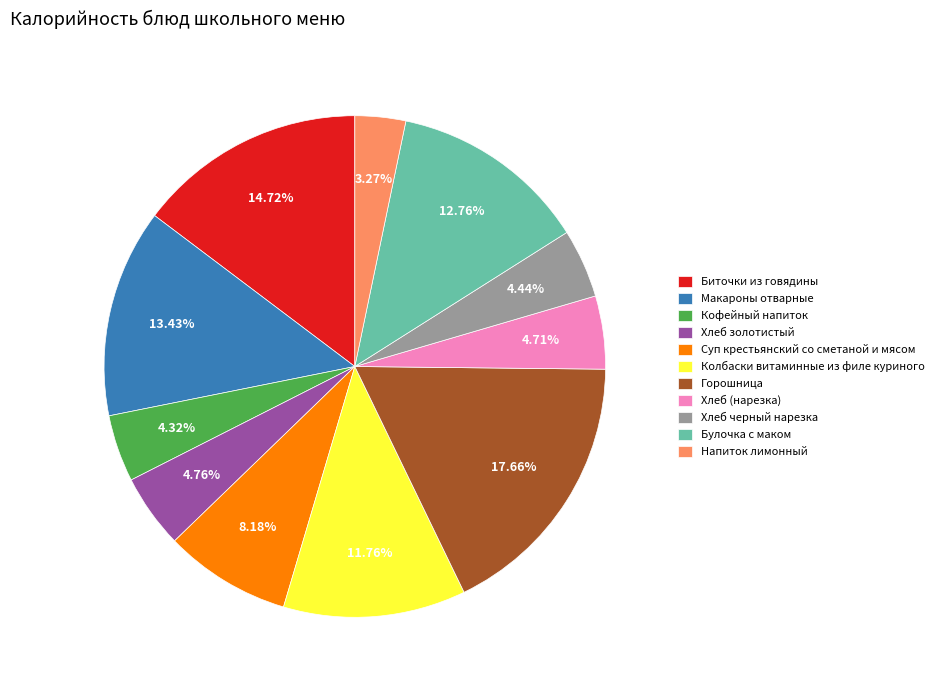

Count the number of slices in the pie.

11